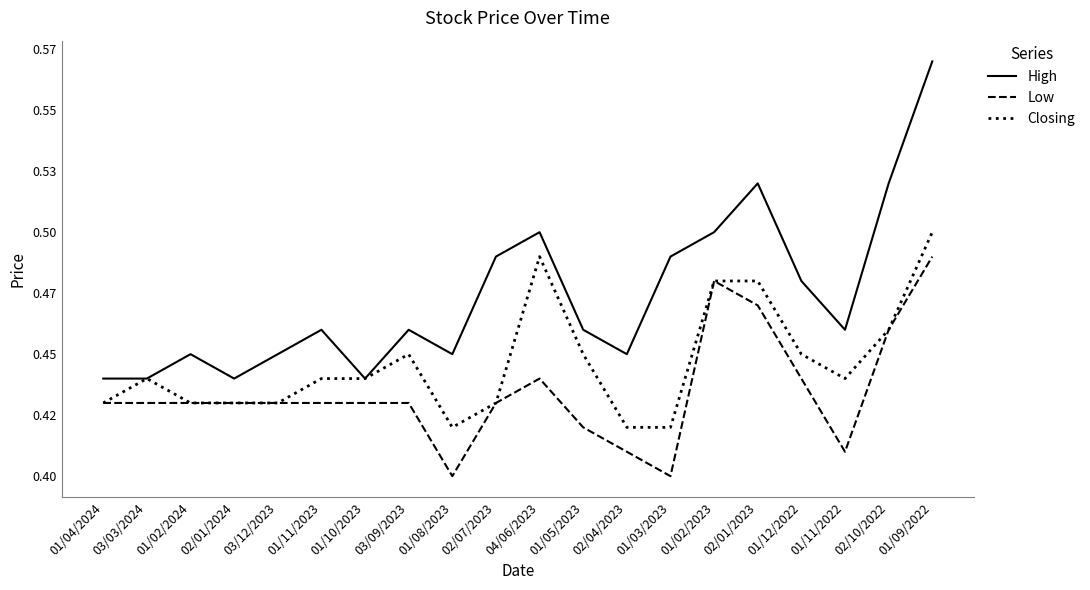

In Low, how many points are higher than both neighbors (excluding endpoints)?

2